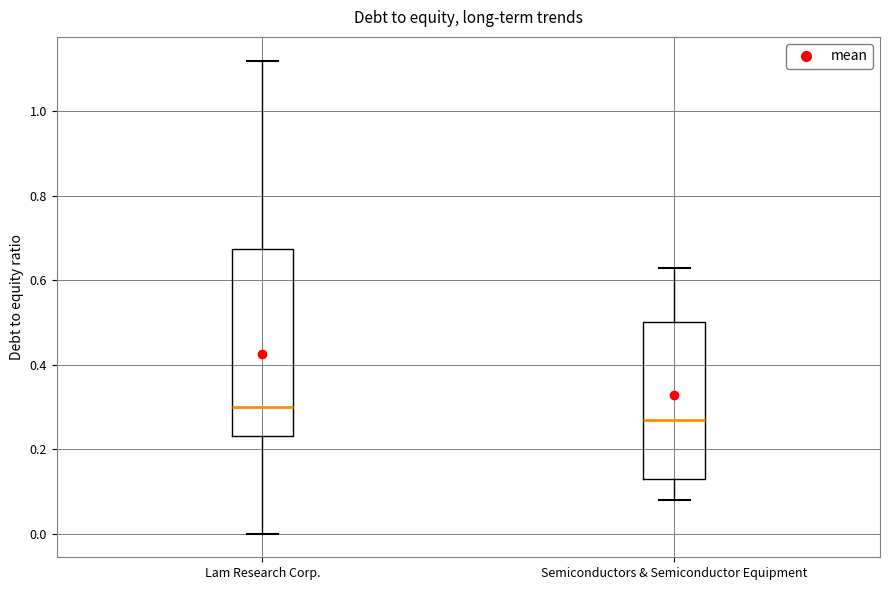

Which box's median line is the highest?

Lam Research Corp.